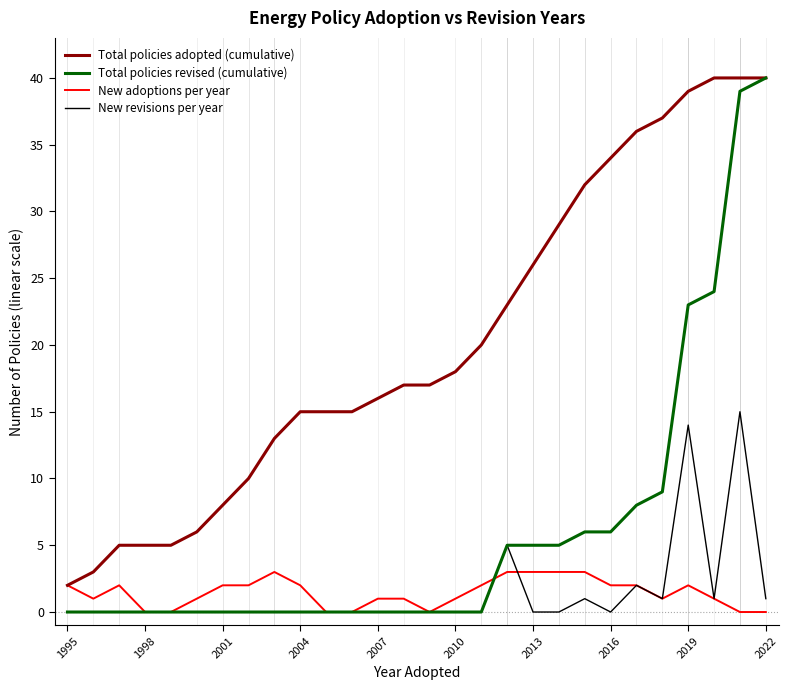

What is the highest value of the Total policies adopted (cumulative) series?

40